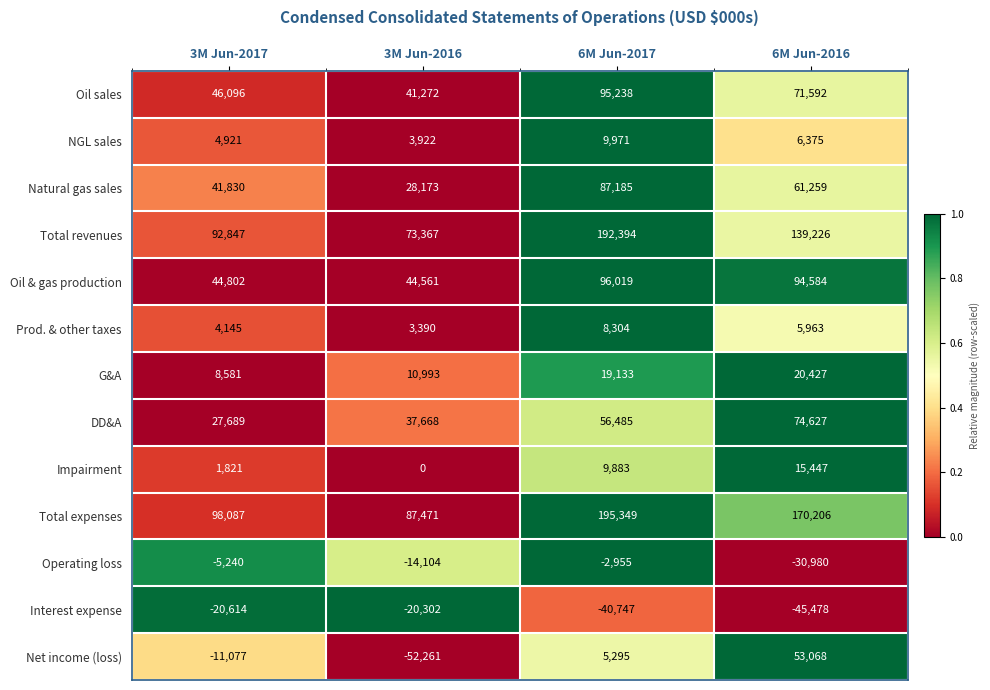

Which series has the widest spread of values?

Total revenues